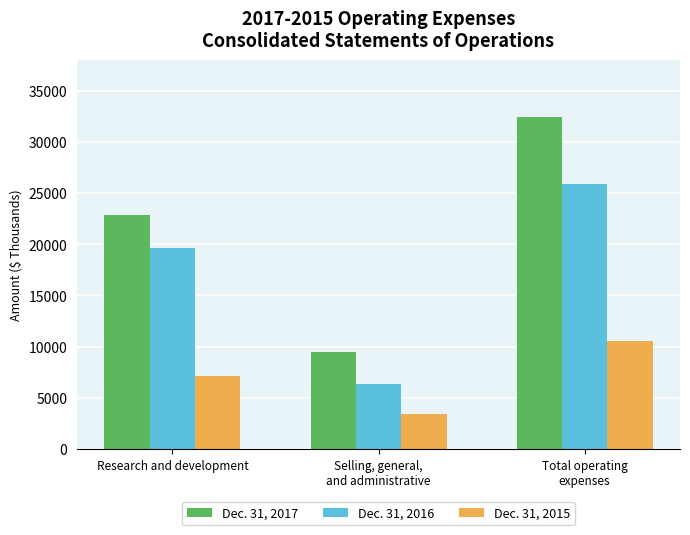

What is the difference between the Dec. 31, 2015 values at Research and development and Selling, general,
and administrative?

3723